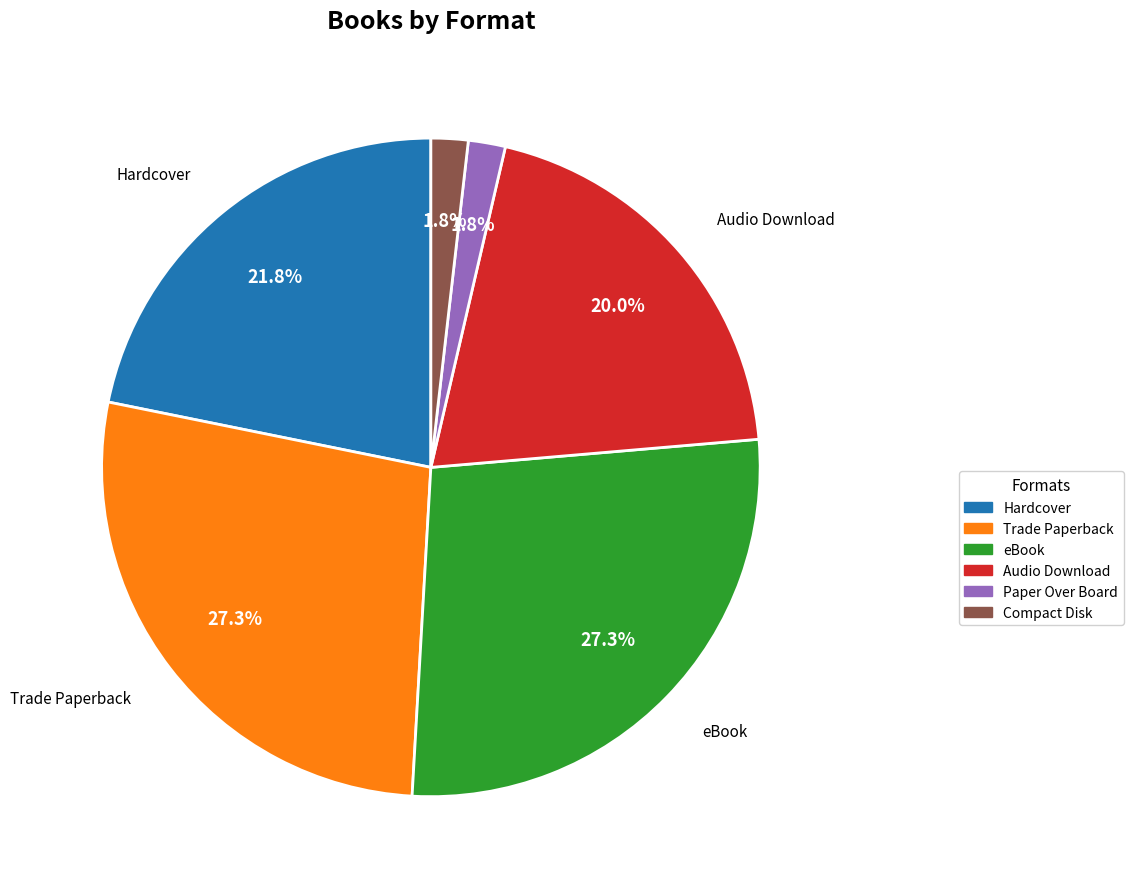

What portion of the pie excludes eBook?

72.7%